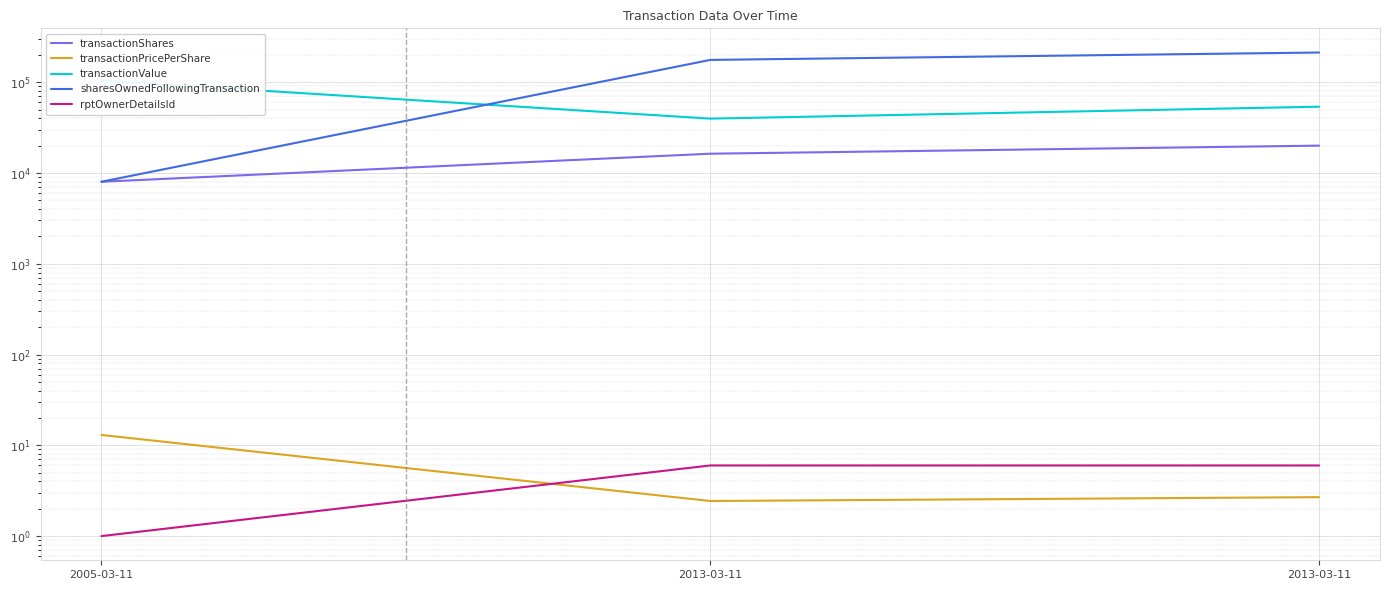

What is the label of the 1st point from the left?

2005-03-11